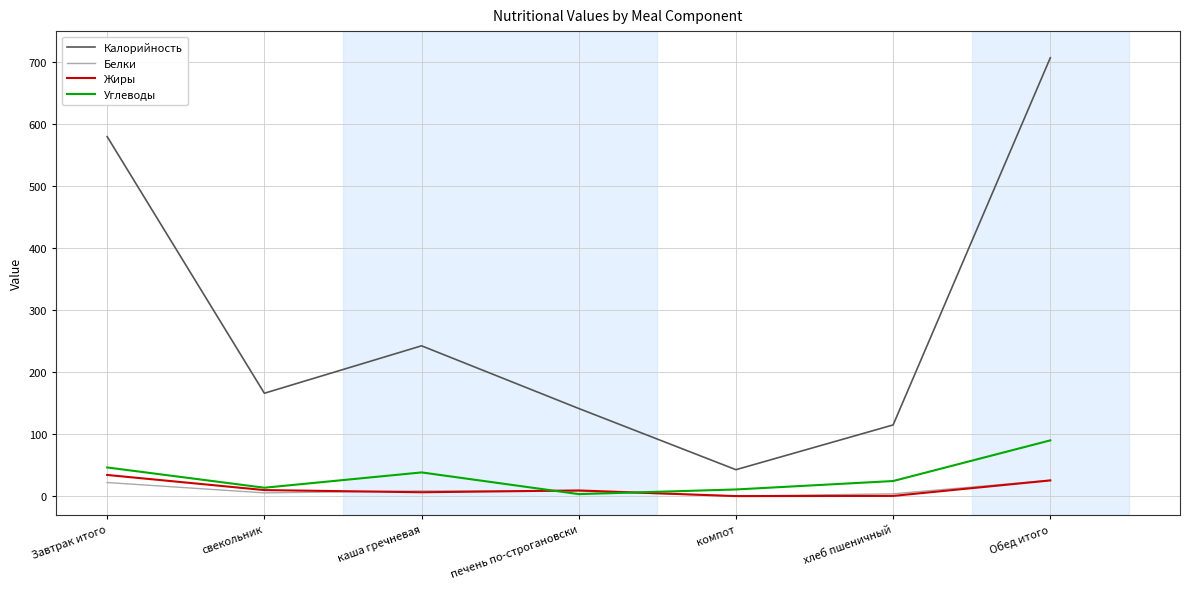

At which category is the sum across all series the highest?

Обед итого